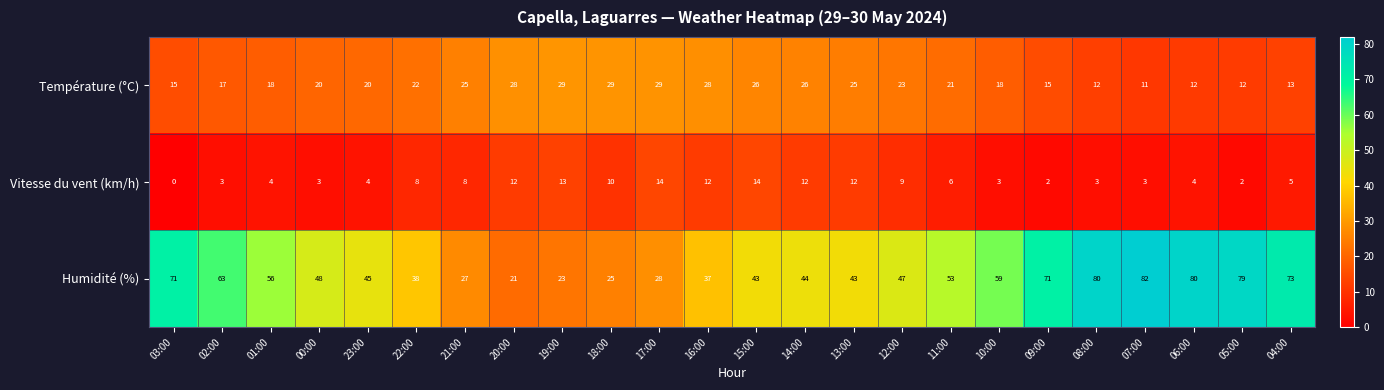

What is the maximum value shown in the chart?

82